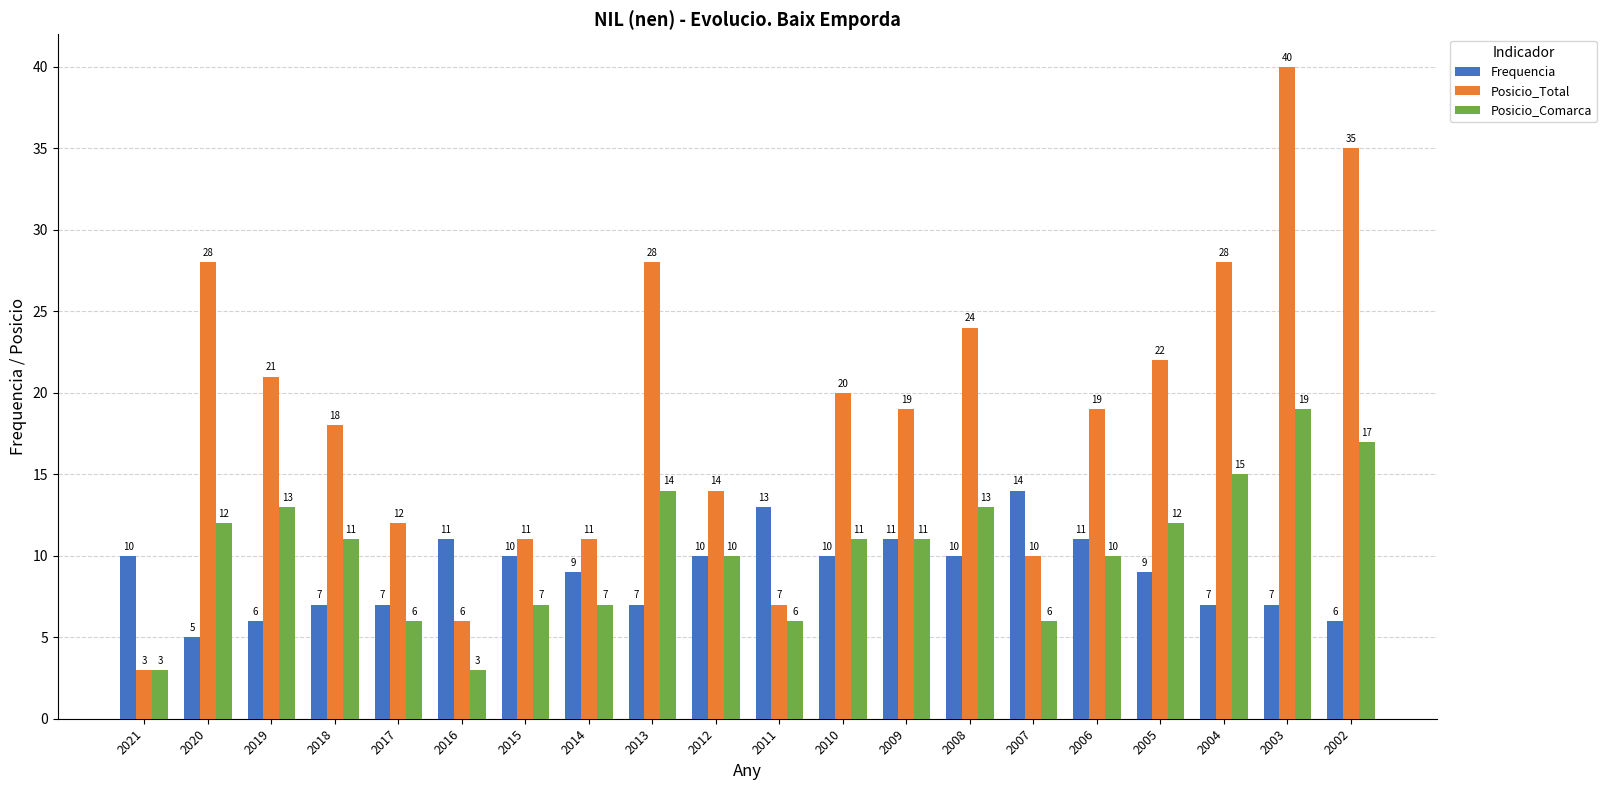

Which series has the largest total across all categories?

Posicio_Total